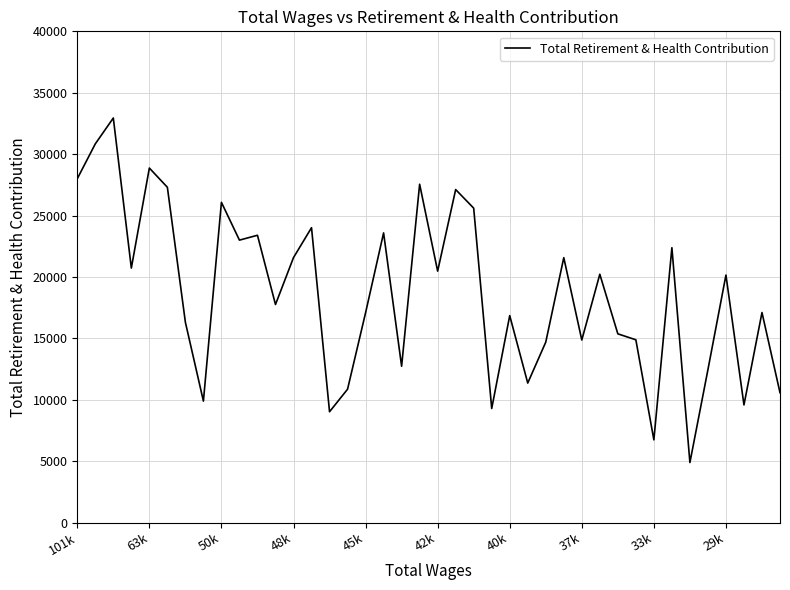

What is the minimum value shown in the chart?

4885